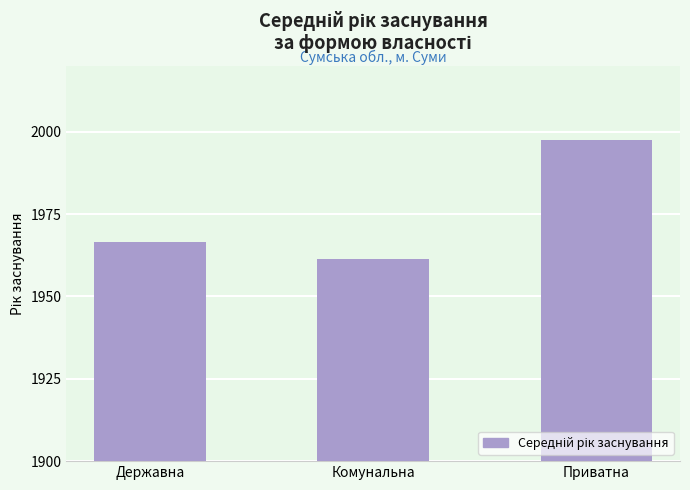

Which category has the lowest value across all series?

Комунальна